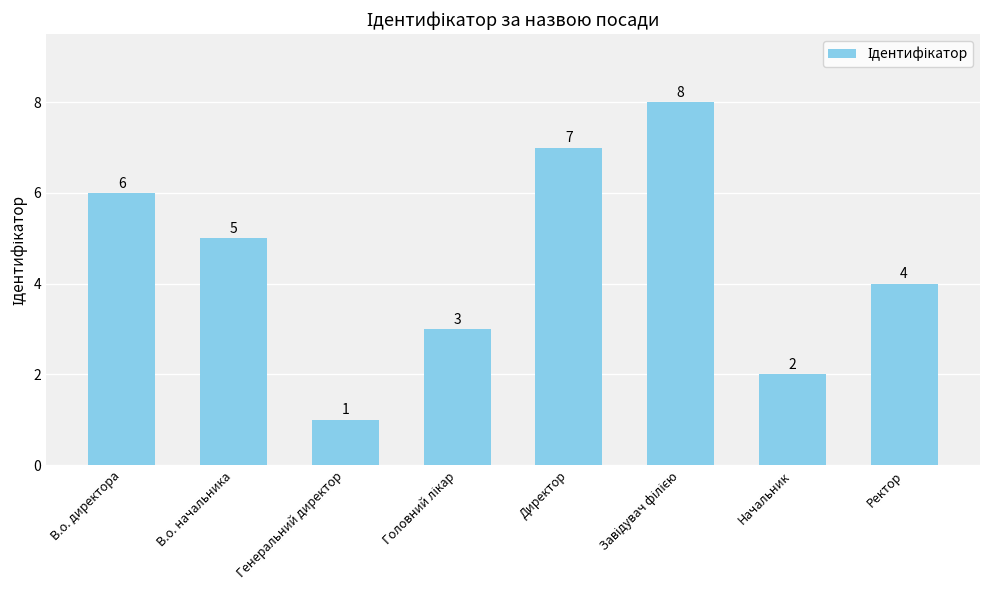

What is the maximum value shown in the chart?

8